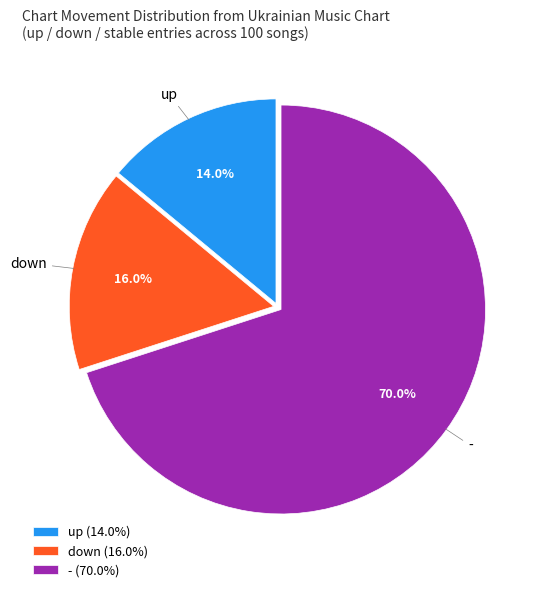

Rank the categories by value from lowest to highest.

up, down, -